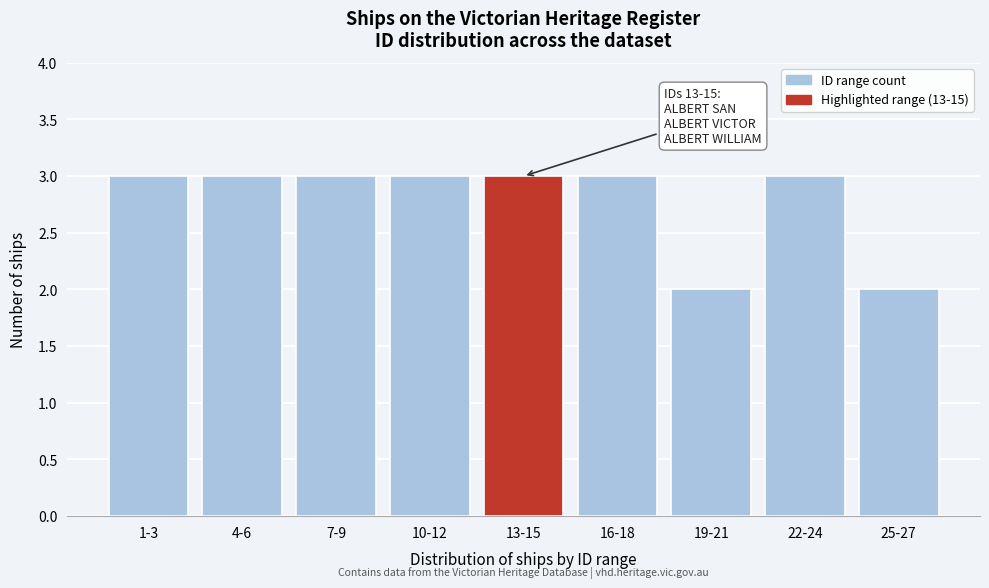

Reading left to right, transcribe all the data shown in this chart.

3	3	3	3	3	3	2	3	2